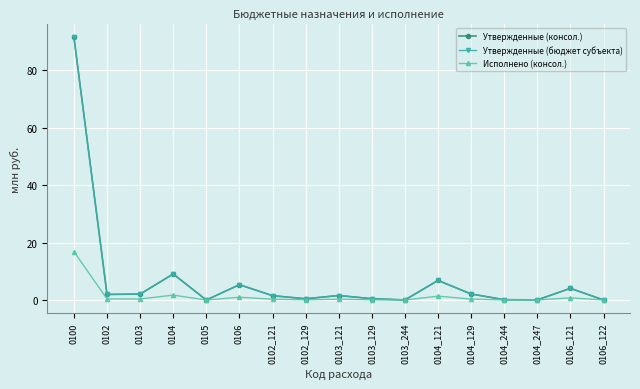

Is the value of Исполнено (консол.) at 0106_121 greater than the value of Утвержденные (консол.) at 0106?

No